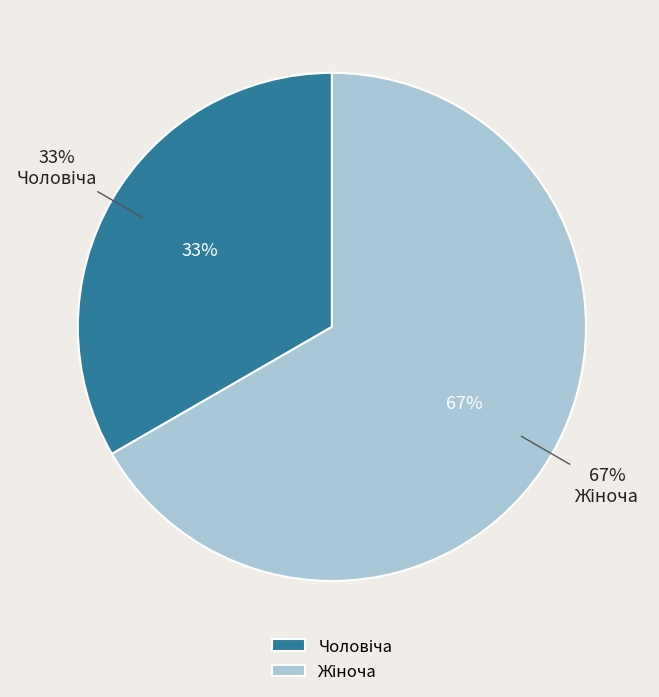

What percentage do Чоловіча and Жіноча together represent?

100.0%